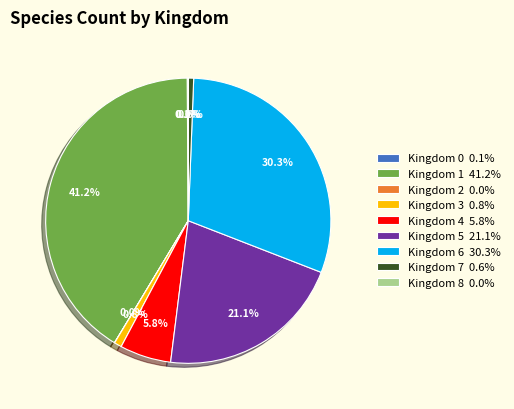

Does any single category account for the majority?

No